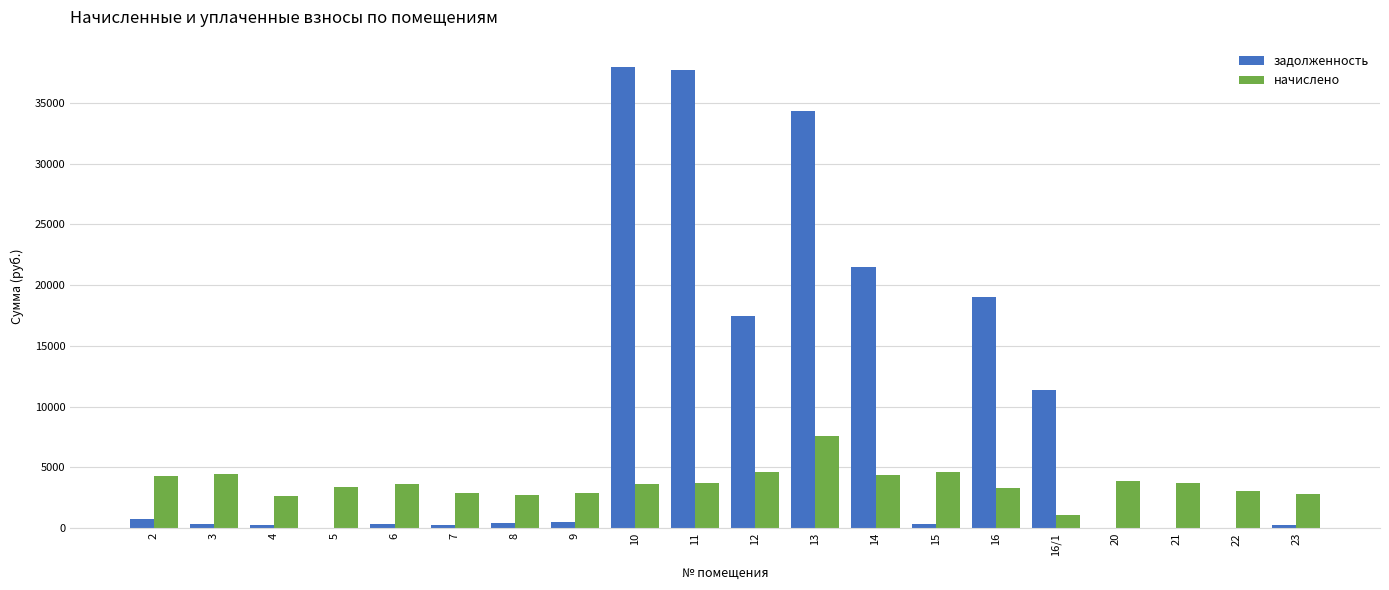

What is the total value across all series at 6?

3964.7